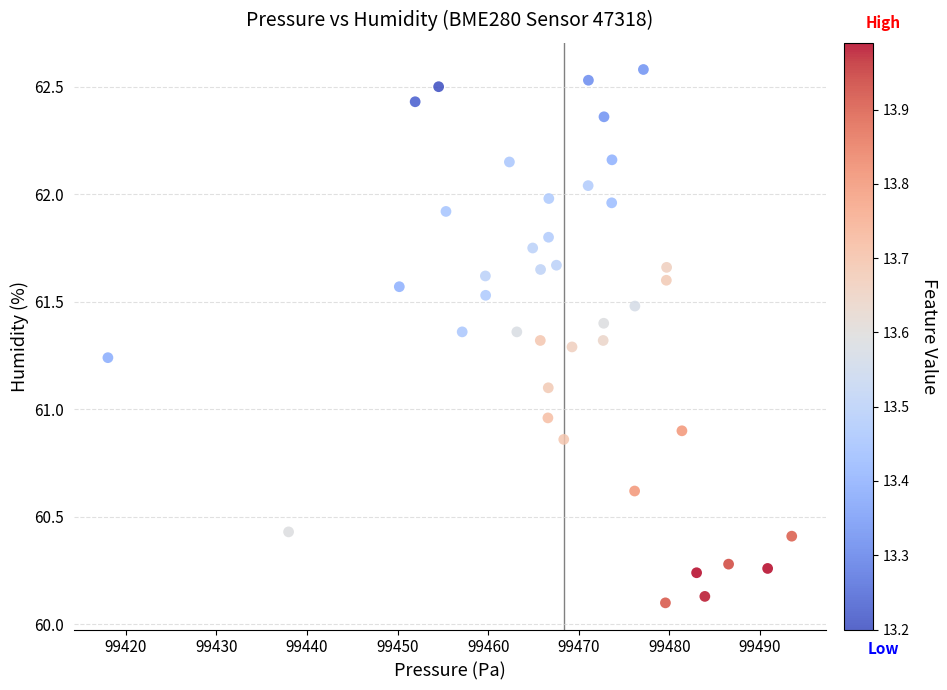

What is the range of Y values (max minus min)?

2.5